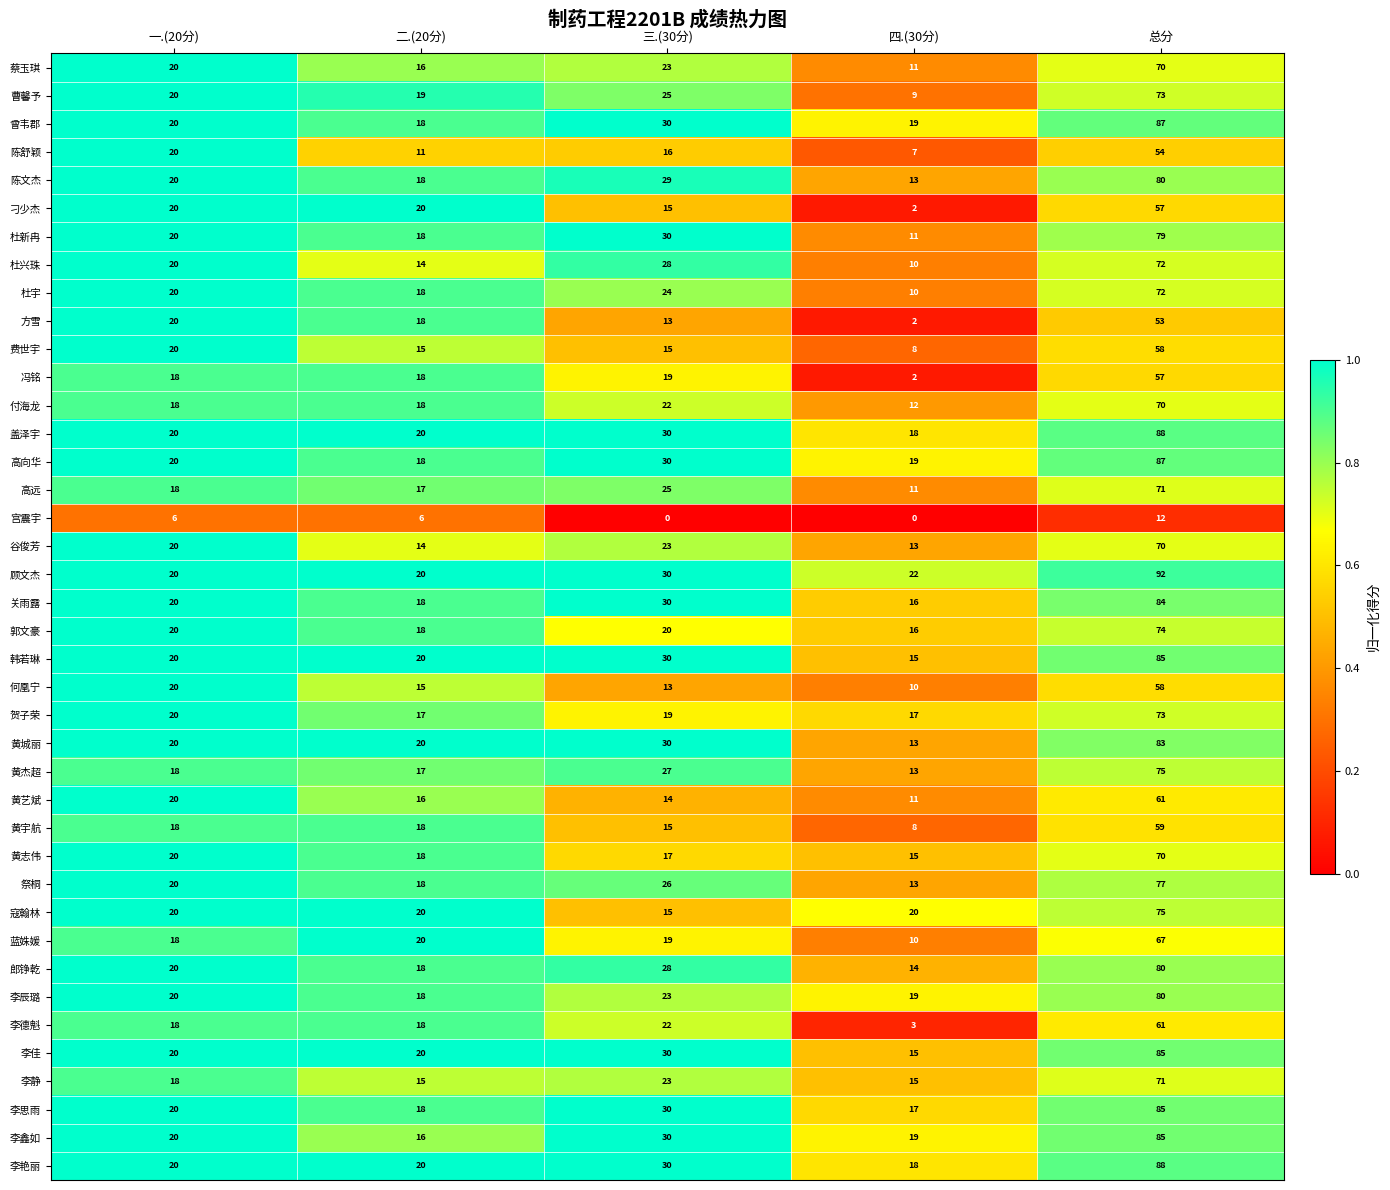

What is the difference between the highest and lowest values at 总分?

80